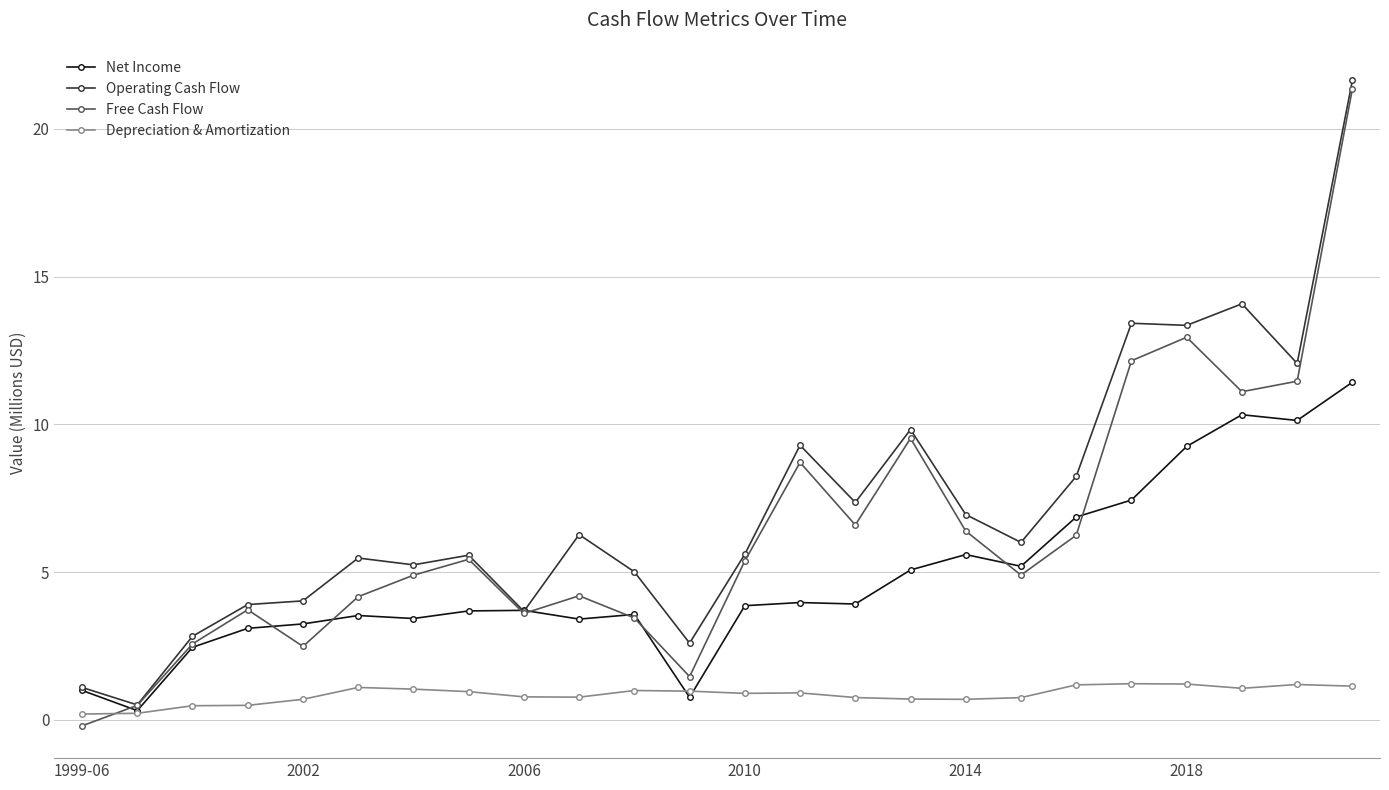

How many data points does each series have?

24